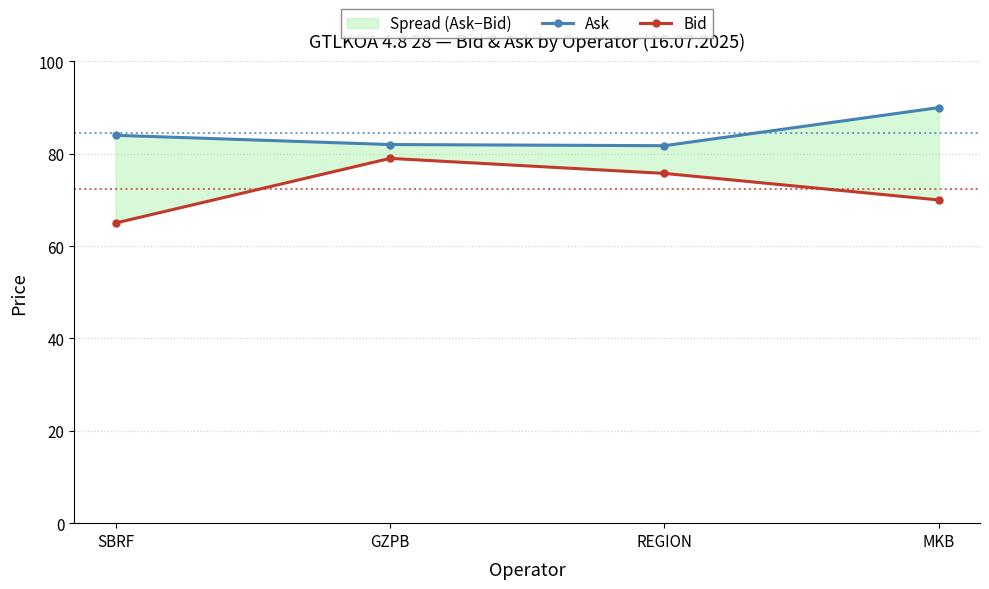

What is the total value across all series at REGION?

157.5